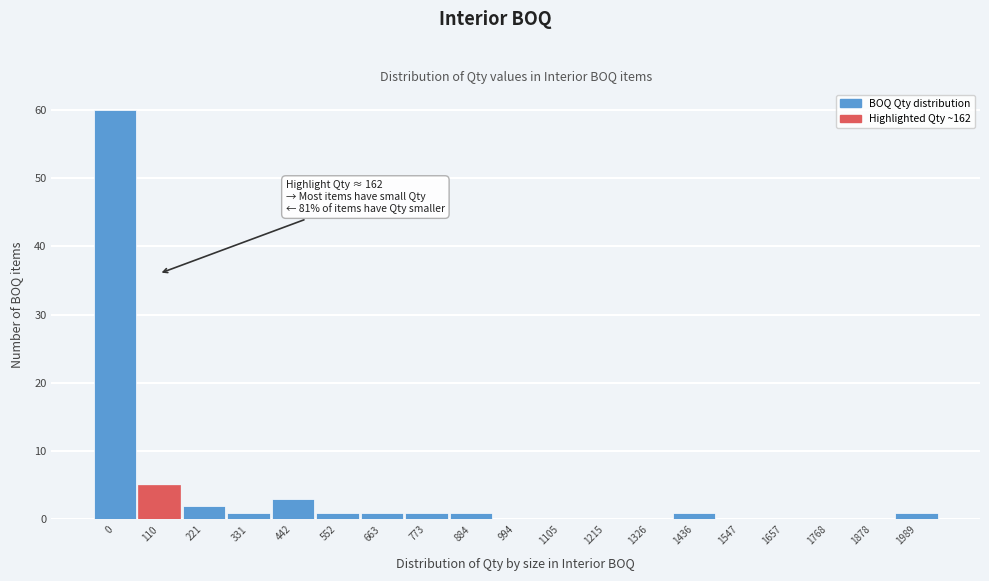

Reading left to right, what are all the values shown in this chart?

0=60	110=5	221=2	331=1	442=3	552=1	663=1	773=1	884=1	994=0	1105=0	1215=0	1326=0	1436=1	1547=0	1657=0	1768=0	1878=0	1989=1